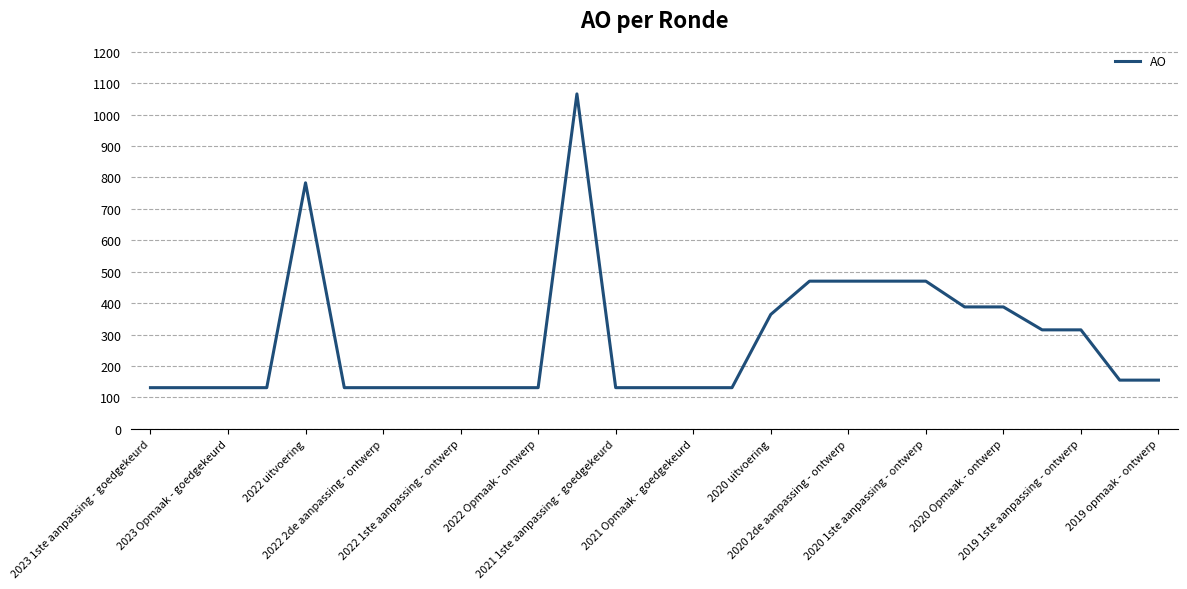

What is the maximum value shown in the chart?

1066